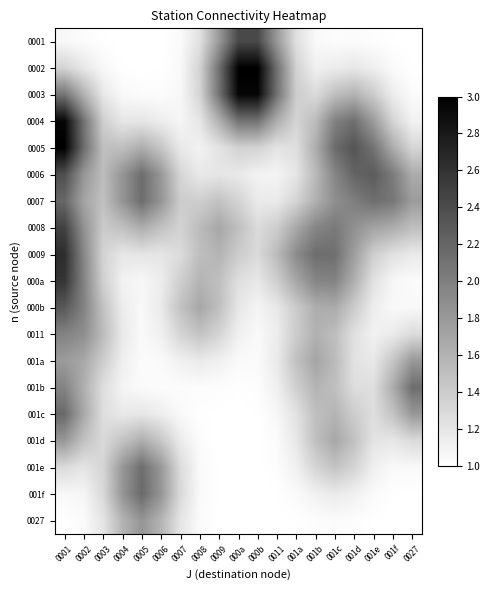

Rank the series at 0009 from highest to lowest value.

0002, 0003, 0001, 0008, 0004, 0009, 000a, 000b, 0007, 0011, 0005, 0006, 001a, 001b, 001f, 001e, 0027, 001c, 001d